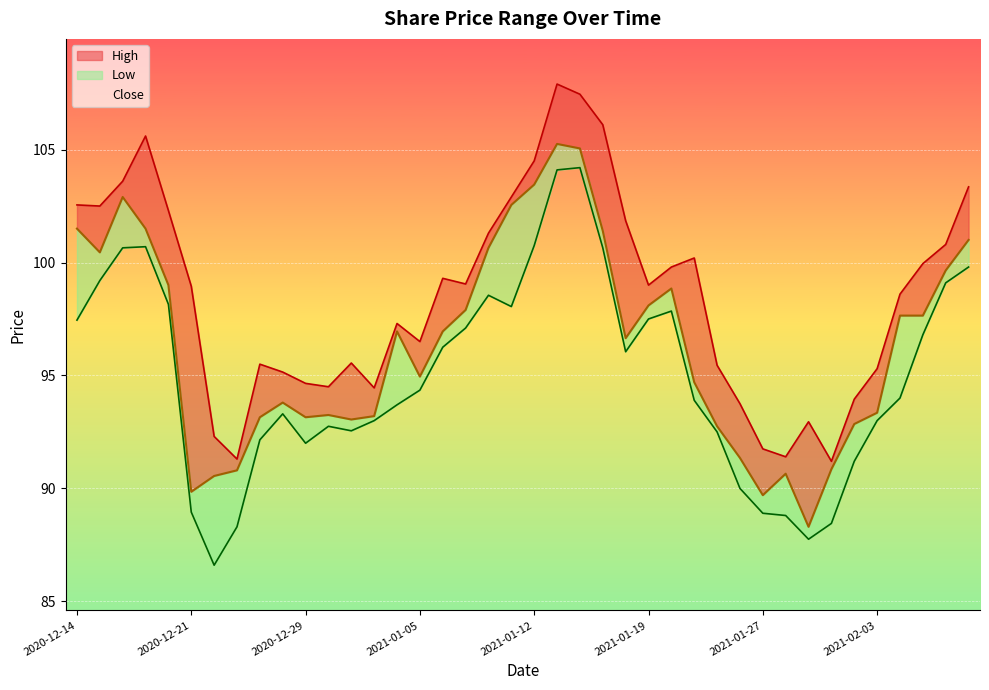

What are all the series names shown in the legend?

High, Close, Low